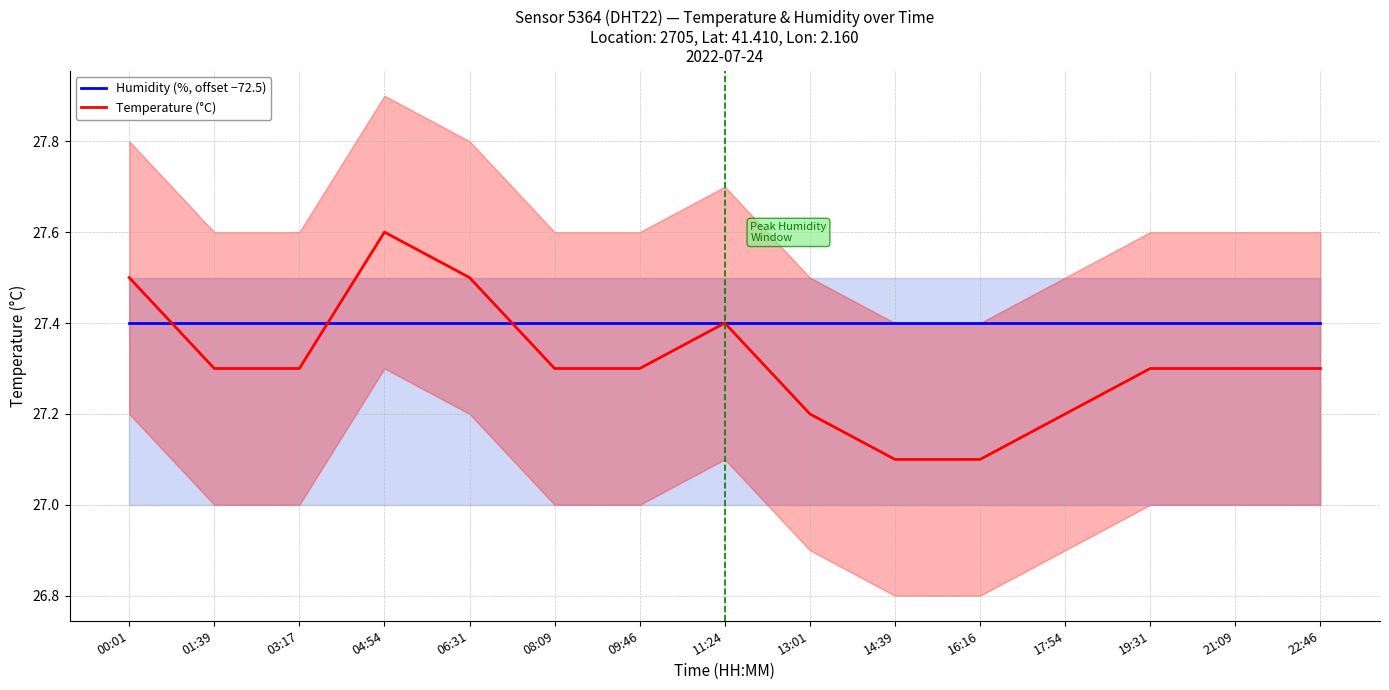

What are all the series names shown in the legend?

Humidity (%, offset −72.5), Temperature (°C)